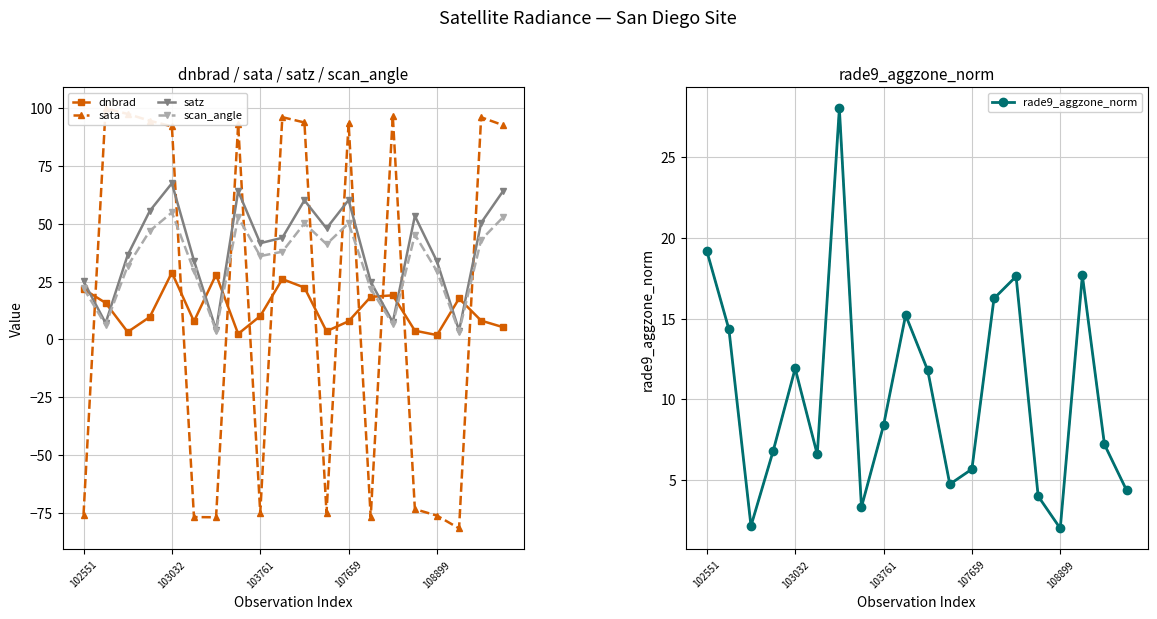

What is the average value of the scan_angle series?

33.3